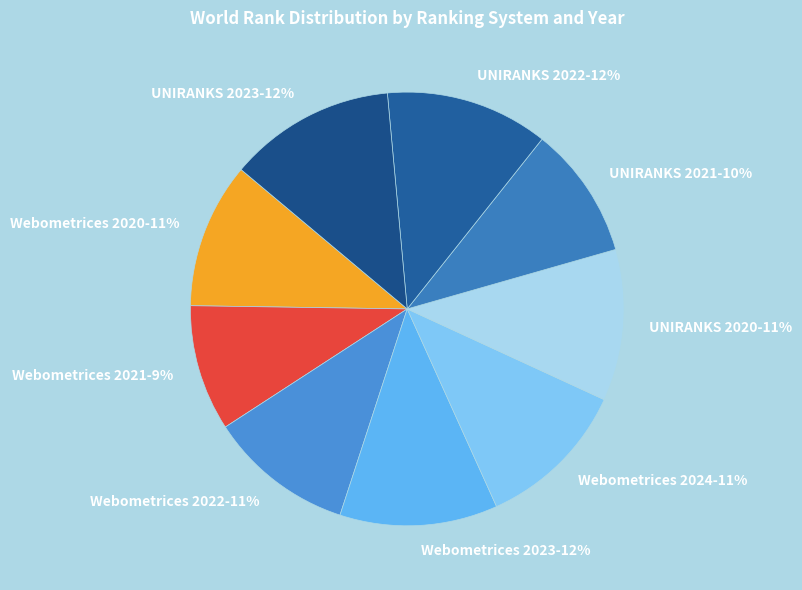

What is the ratio of the value at Webometrices 2022-11% to the value at Webometrices 2023-12%?

0.9